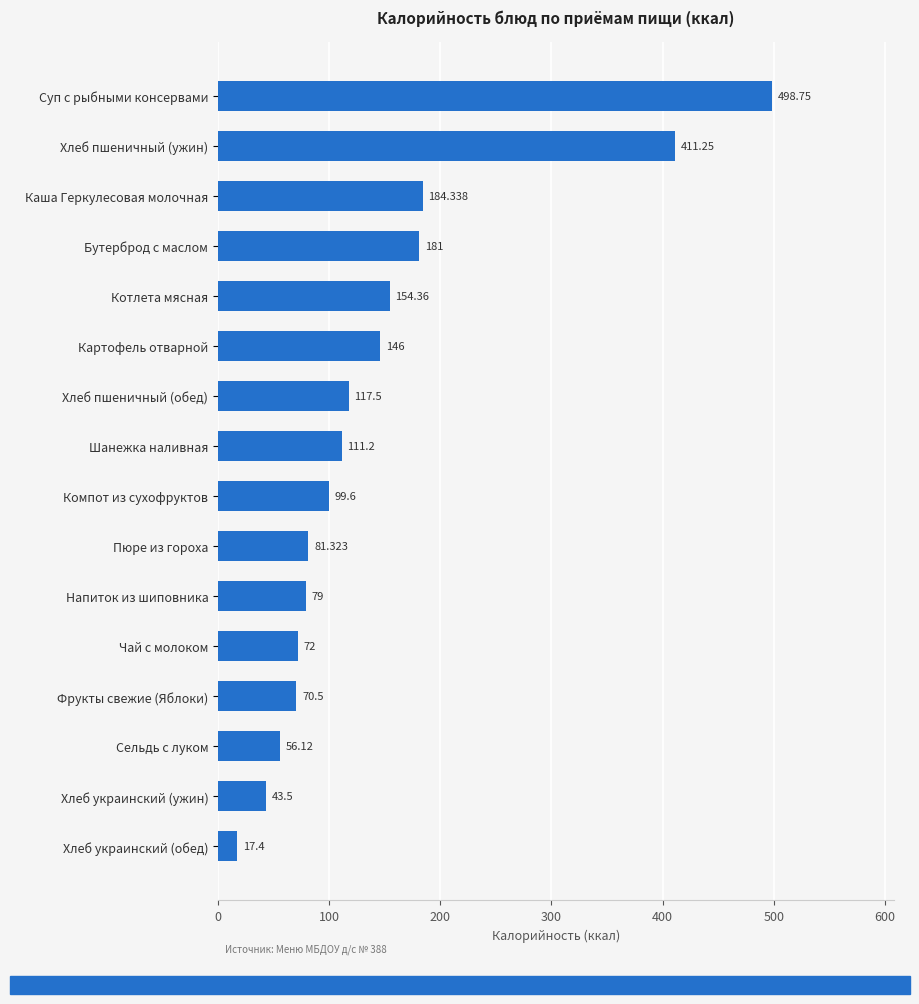

At which category does the chart reach its minimum across all series?

Хлеб украинский (обед)